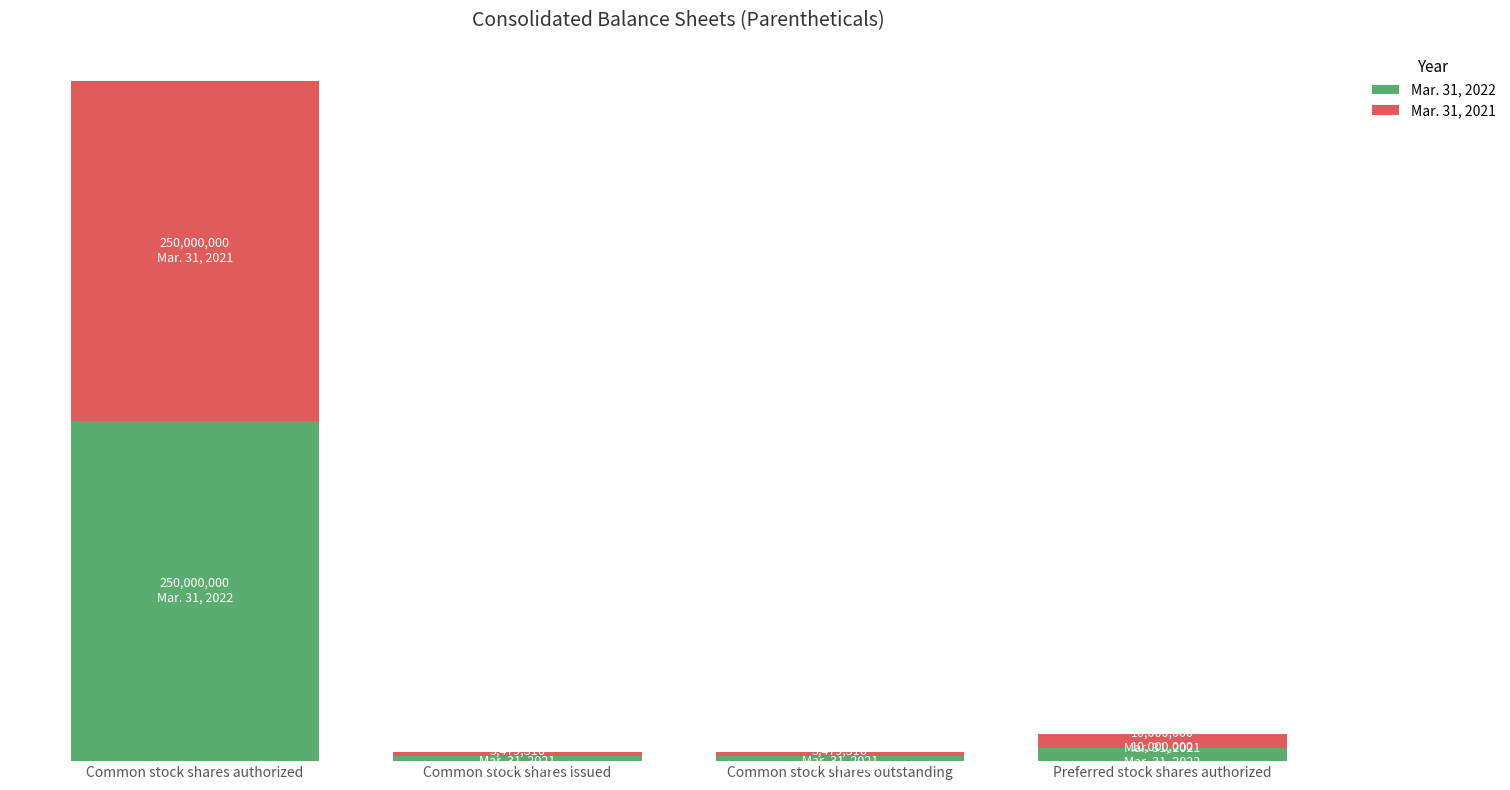

Rank the categories by Mar. 31, 2022 value from highest to lowest.

Common stock shares authorized, Preferred stock shares authorized, Common stock shares issued, Common stock shares outstanding